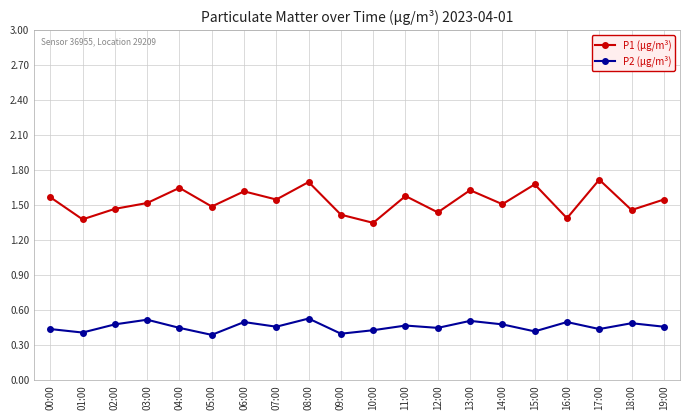

Count the P1 (μg/m³) values in the range 1 to 2.

20